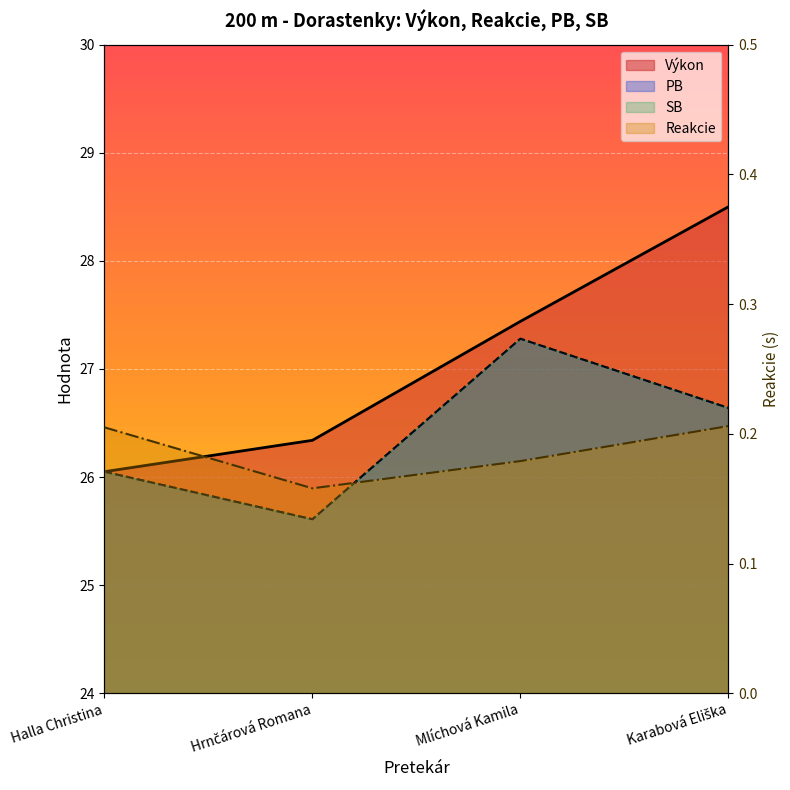

What is the highest value of the PB series?

27.3